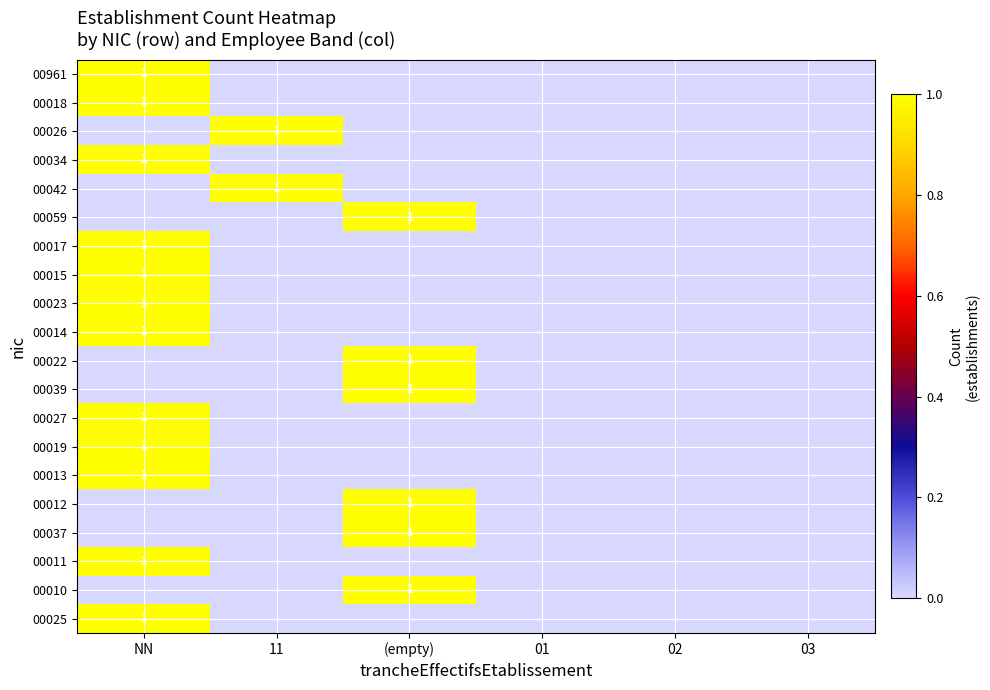

The 00017 series shows 1 at NN. True or false?

True